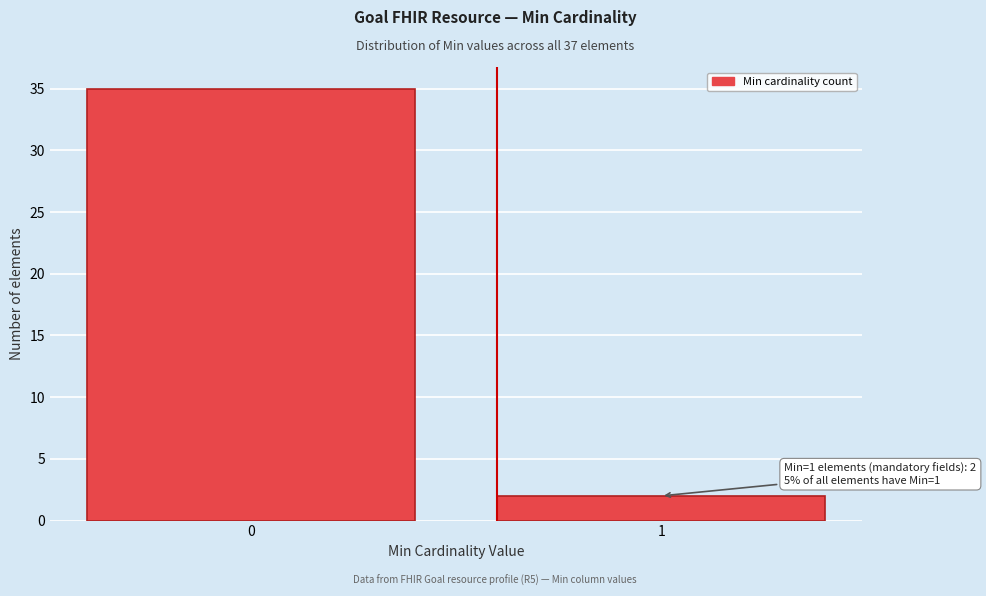

Reading left to right, what are all the values shown in this chart?

0=35	1=2